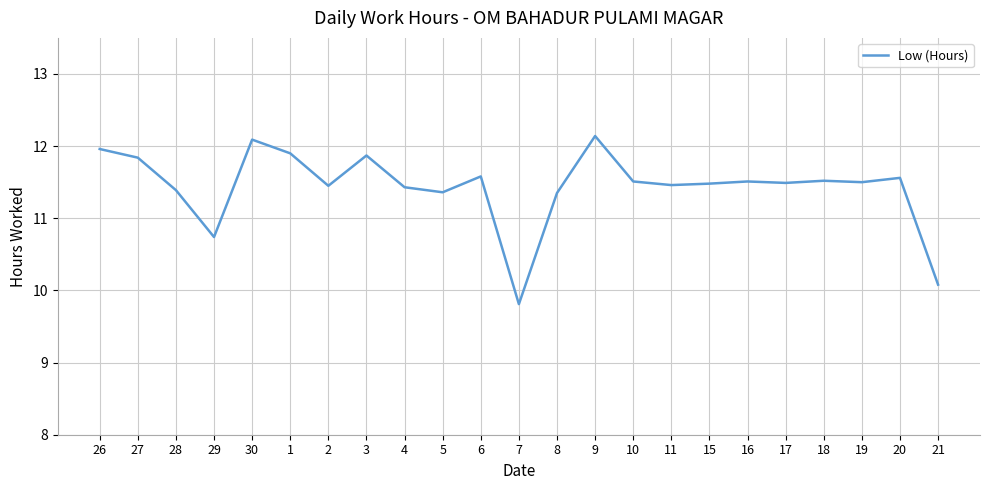

What is the difference between the values at 29 and 27?

1.1